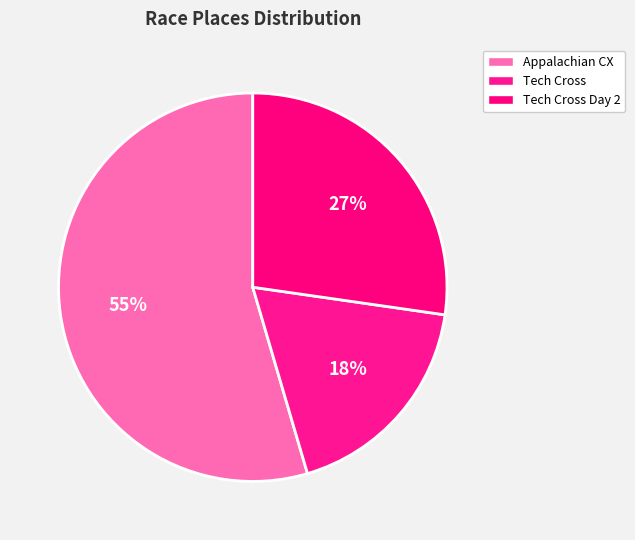

How many slices are in this pie chart?

3